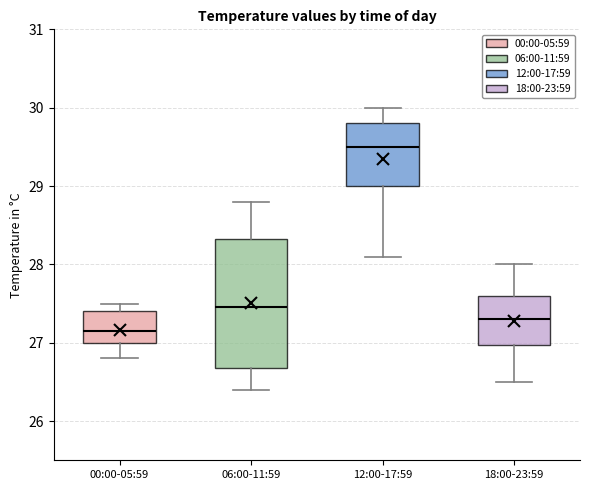

Which box's median line is the lowest?

00:00-05:59